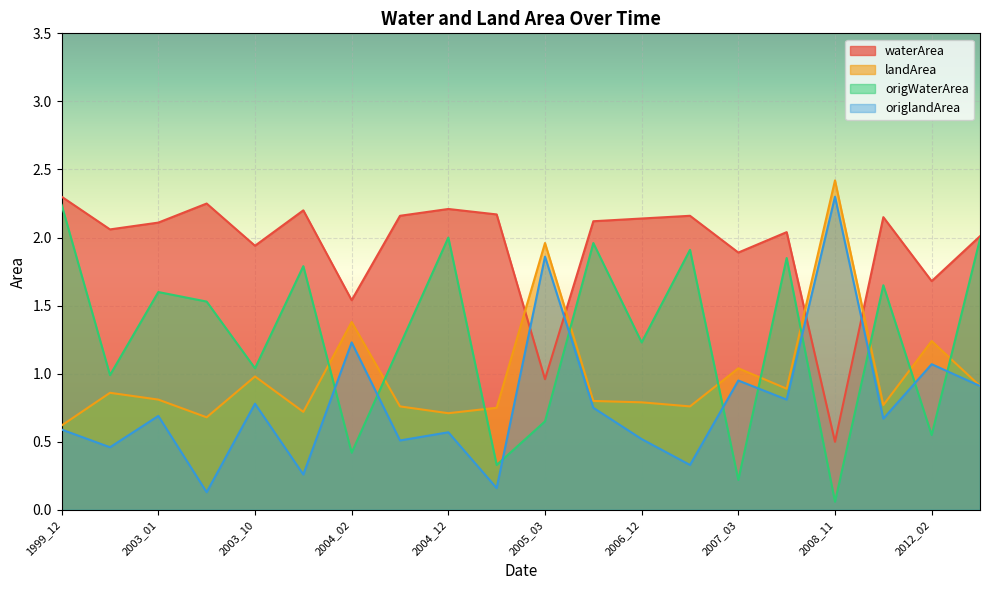

How many lines are shown in the chart?

4